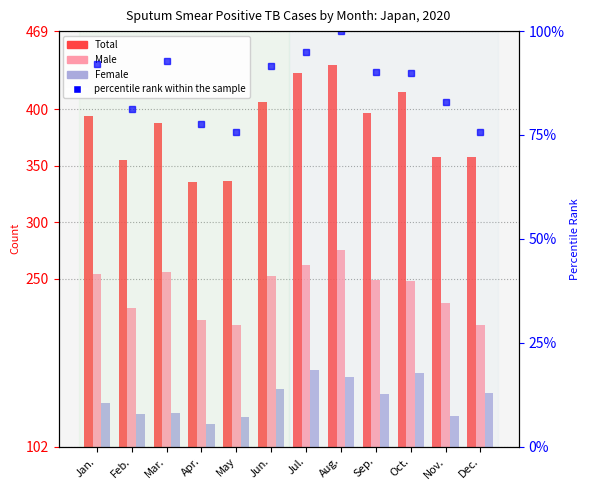

What is the greatest value displayed?

439.0